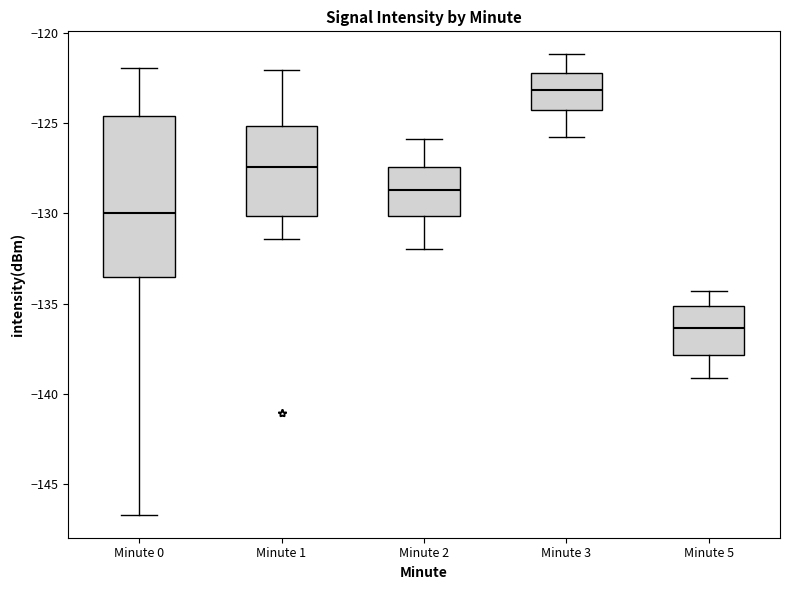

Which box has the highest median line?

Minute 3